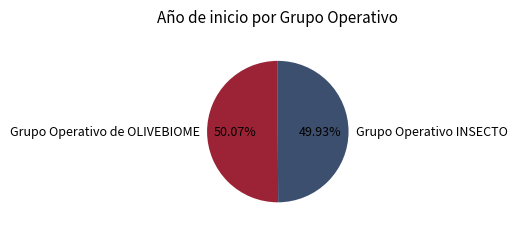

To the nearest percent, what is the average slice percentage?

50%